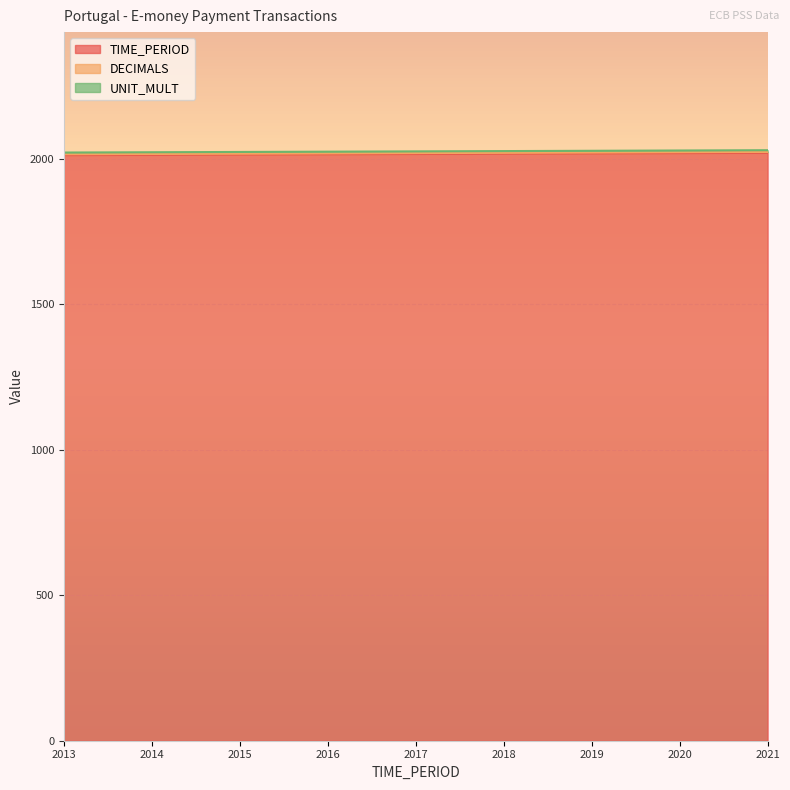

True or false: TIME_PERIOD and DECIMALS intersect in this chart.

False